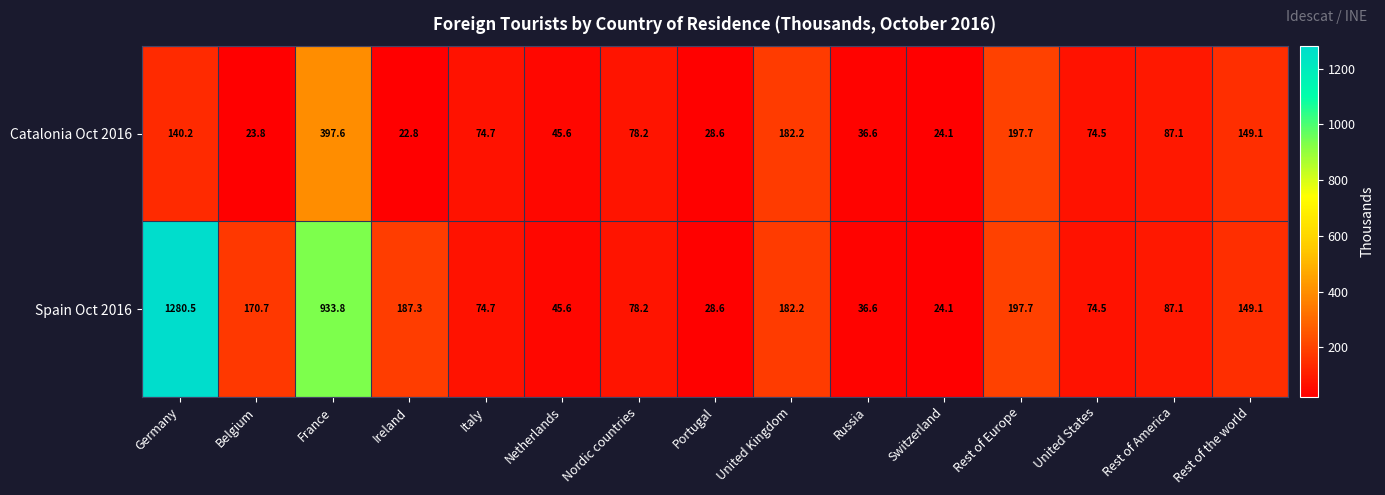

What is the spread (max minus min) of values at Belgium?

146.9